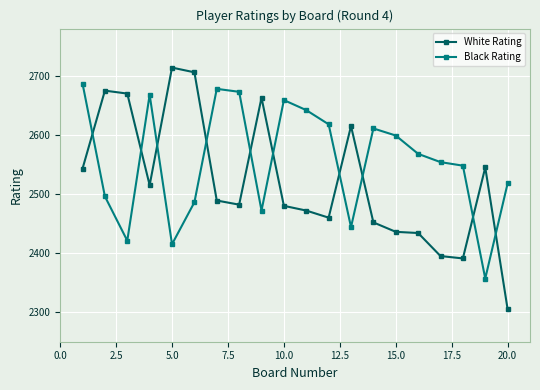

After their last crossing, which series has the higher values: White Rating or Black Rating?

Black Rating